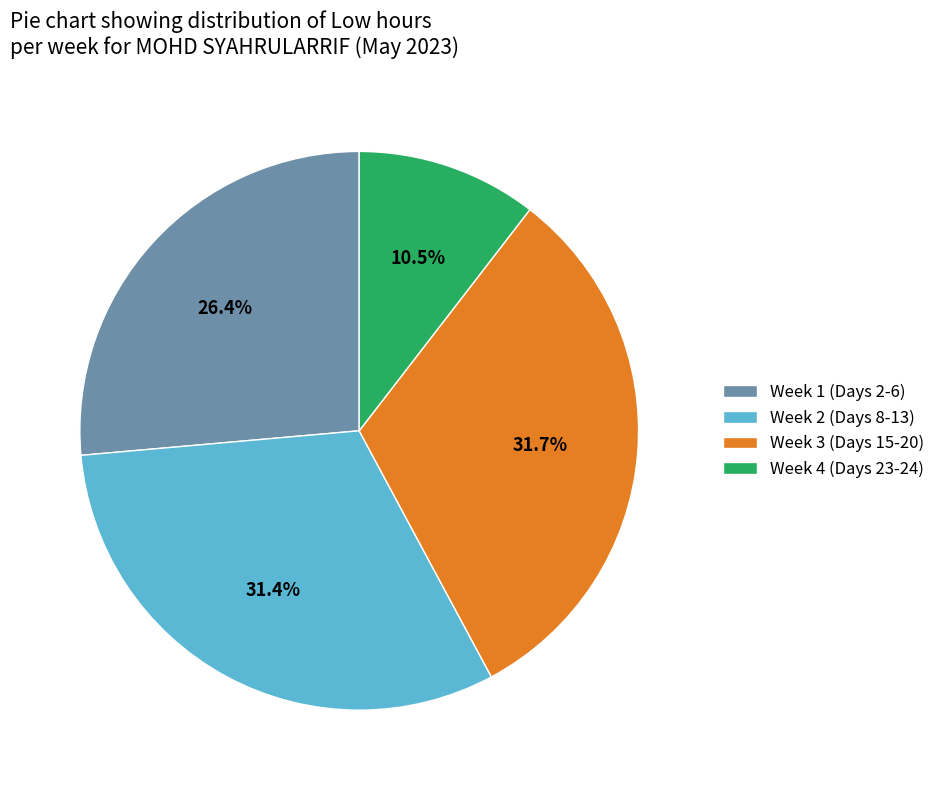

How many segments does this pie chart have?

4